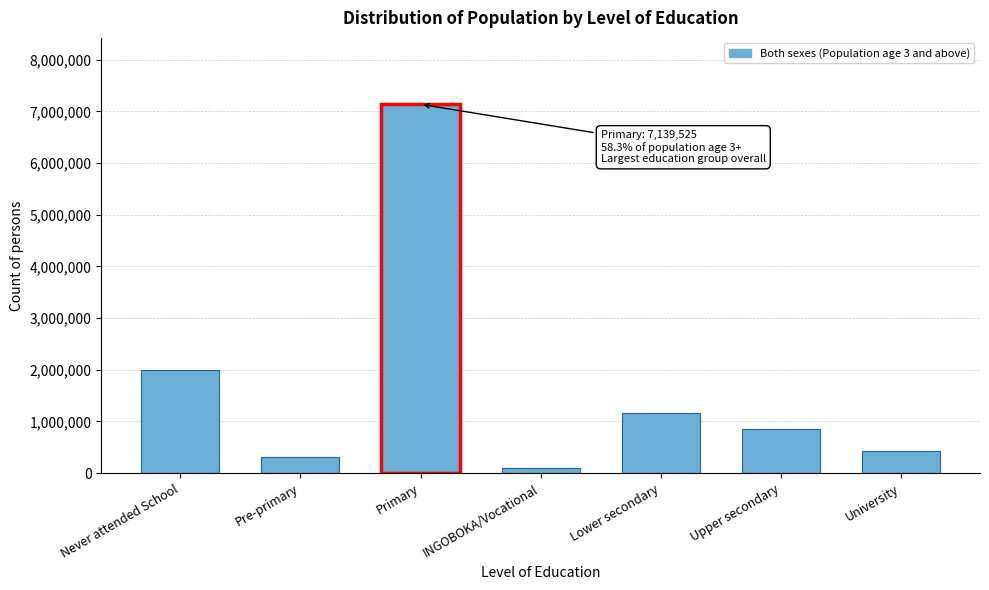

Reading left to right, extract all data points from this chart.

Never attended School=2004330	Pre-primary=318532	Primary=7139525	INGOBOKA/Vocational=96357	Lower secondary=1154349	Upper secondary=850334	University=434476